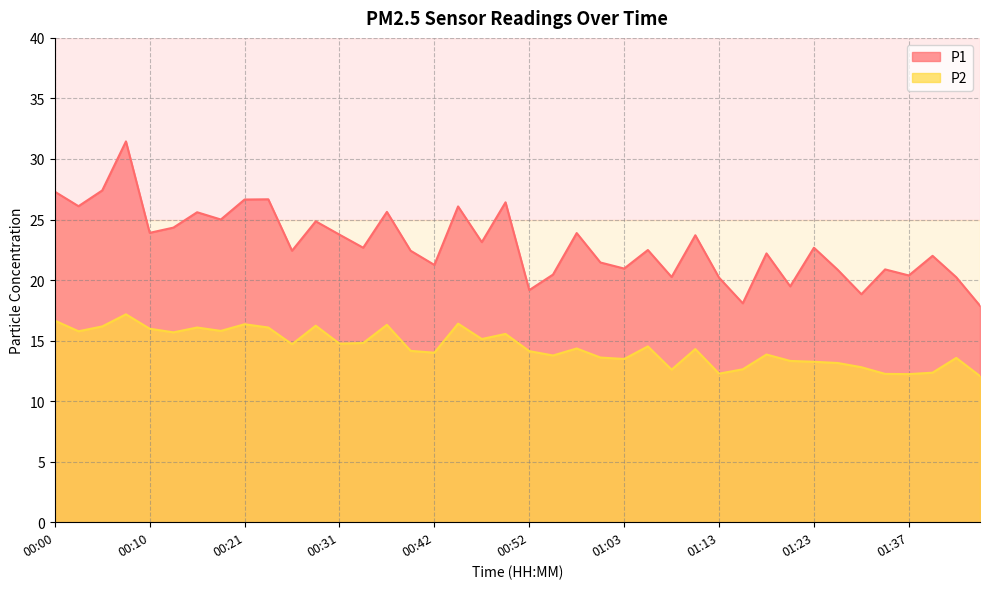

Which label corresponds to the smallest value in the chart?

01:45